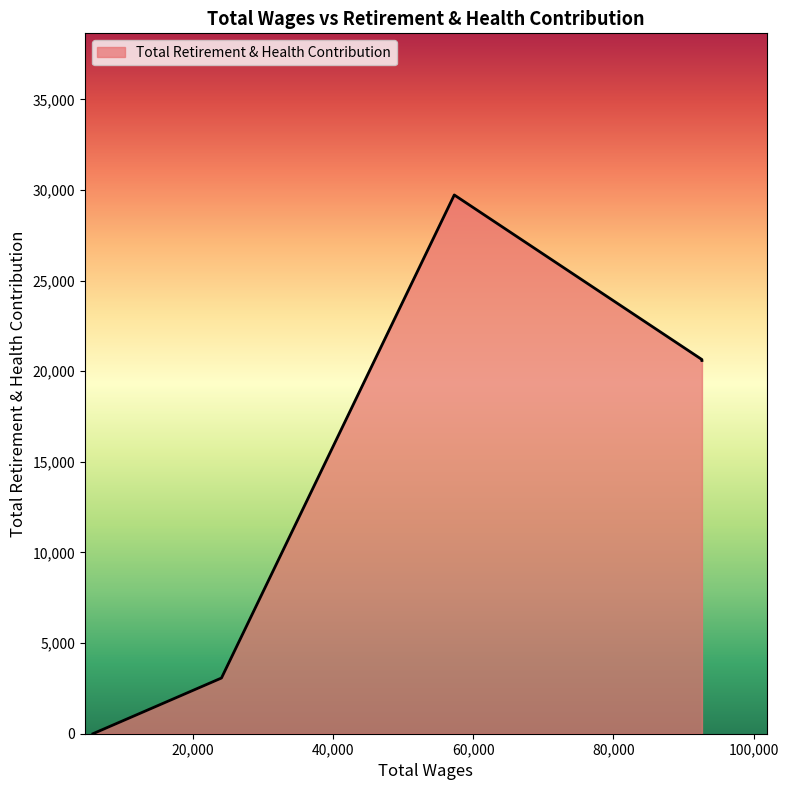

What is the sum of all values?

74034